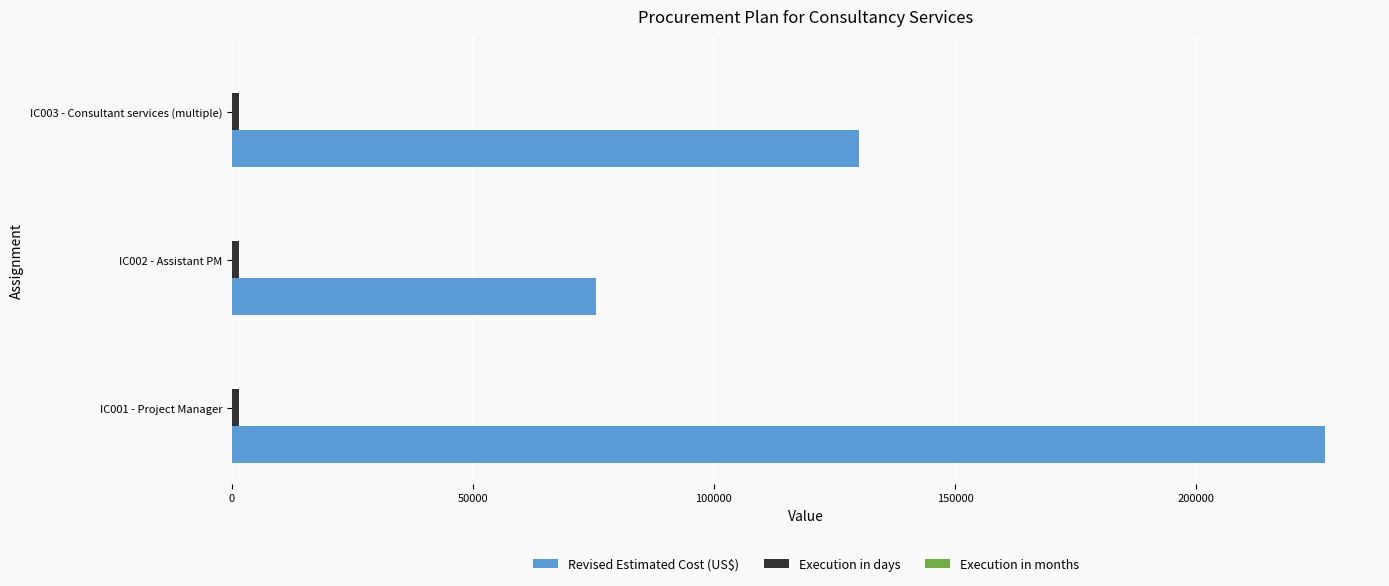

The value of Revised Estimated Cost (US$) at IC002 - Assistant PM is 51948.3. True or false?

False